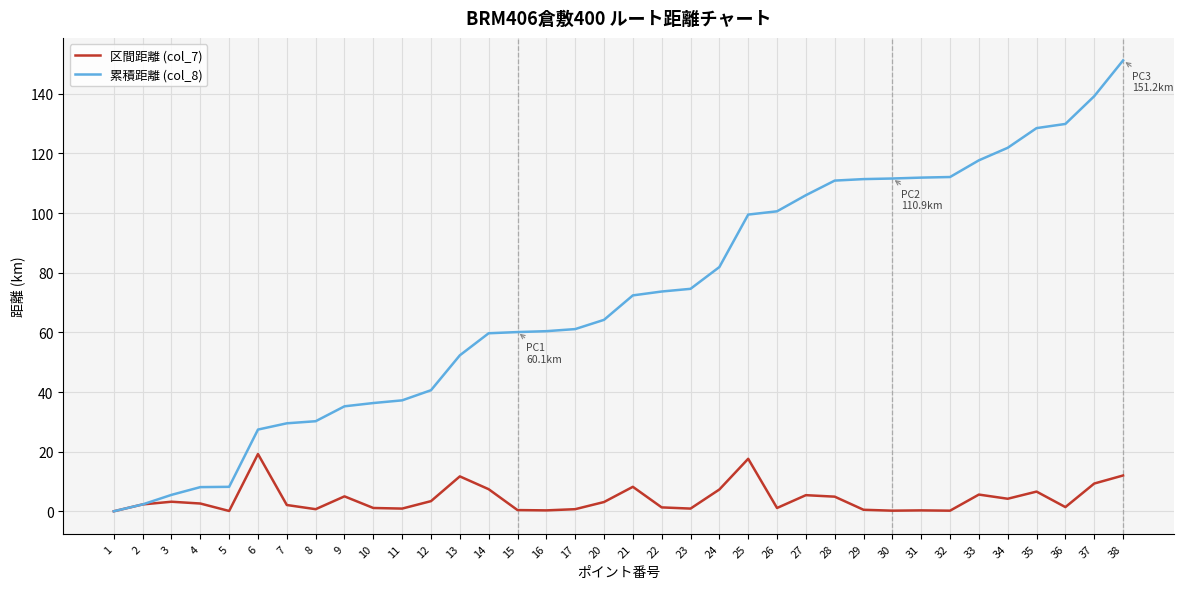

How many lines are shown in the chart?

2